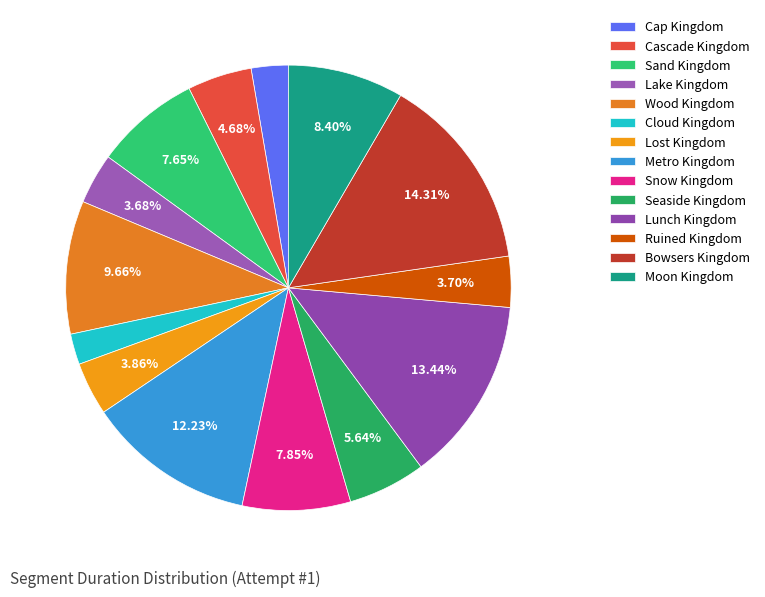

Is it true that Cloud Kingdom is 1% of the pie?

False